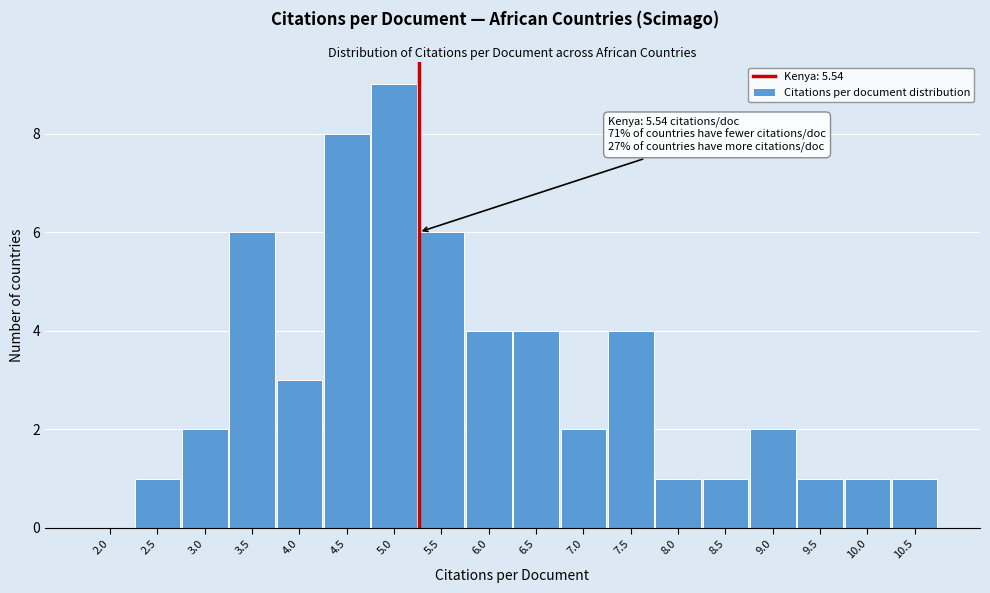

Reading right to left, what are all the values shown in this chart?

10.5=1	10.0=1	9.5=1	9.0=2	8.5=1	8.0=1	7.5=4	7.0=2	6.5=4	6.0=4	5.5=6	5.0=9	4.5=8	4.0=3	3.5=6	3.0=2	2.5=1	2.0=0